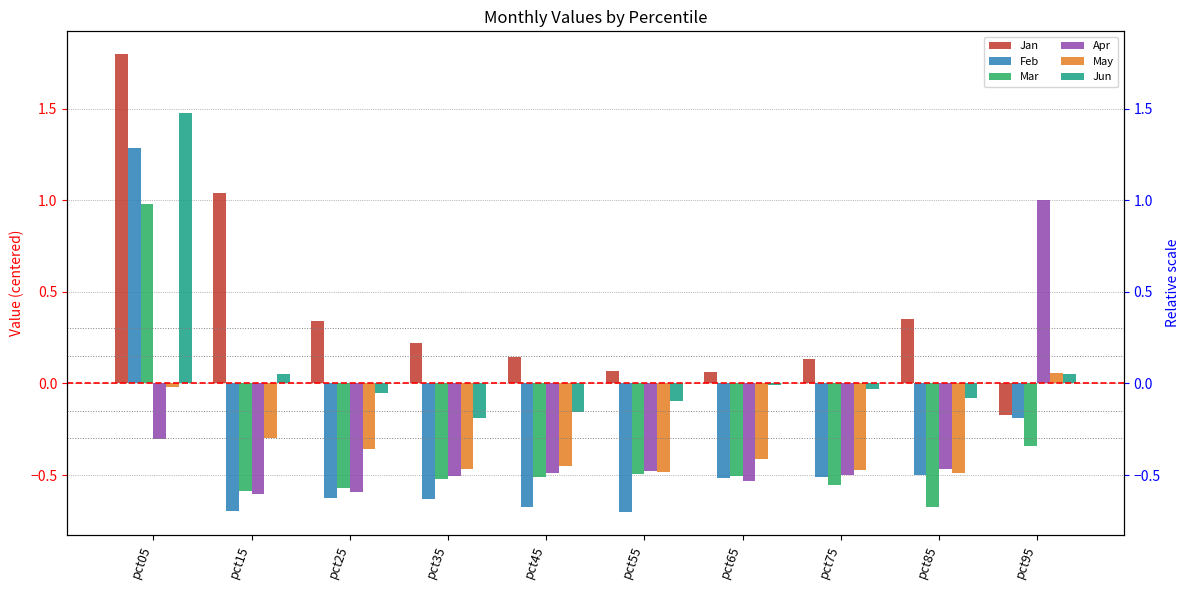

At which label is Jun closest to 0?

pct65